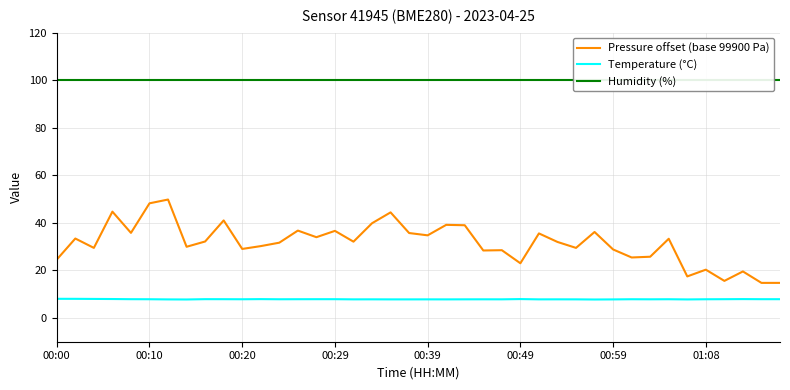

True or false: Temperature (°C) has more than 1 points higher than both neighbors.

True